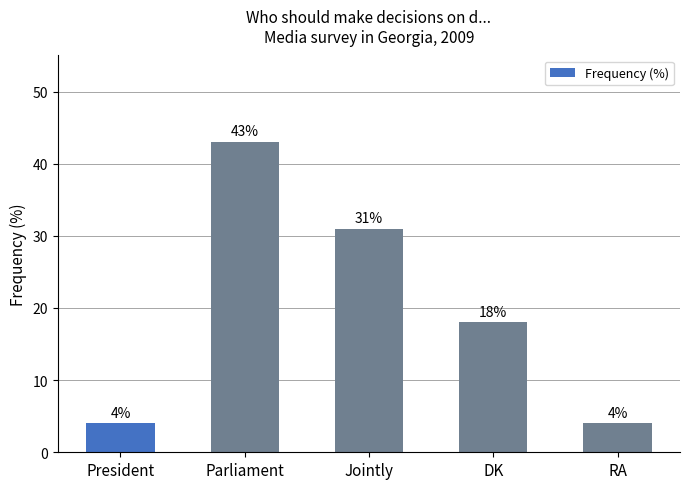

Are the bars horizontal?

No